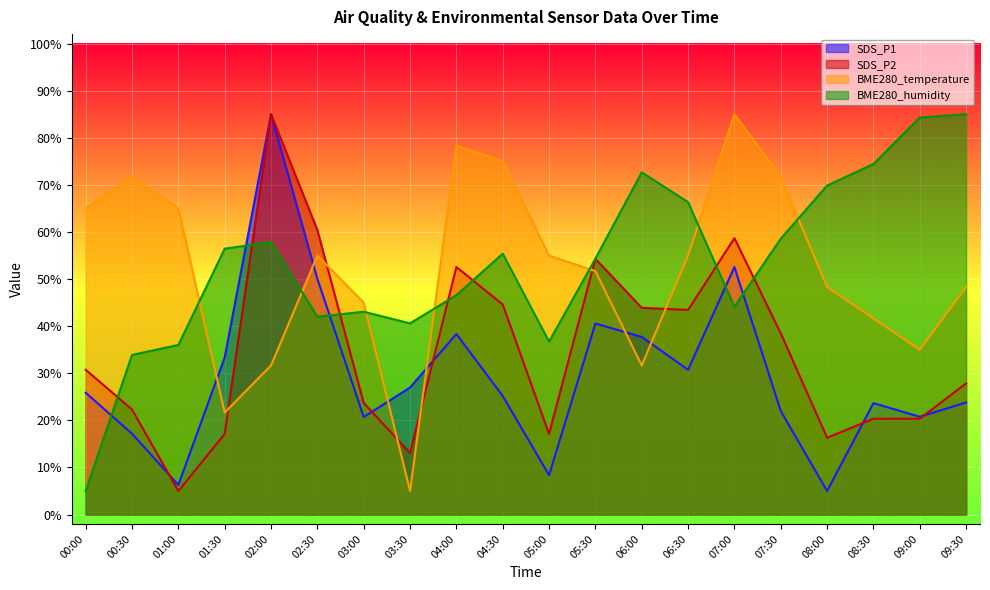

True or false: BME280_temperature has a value of 117.7 at 07:30.

False